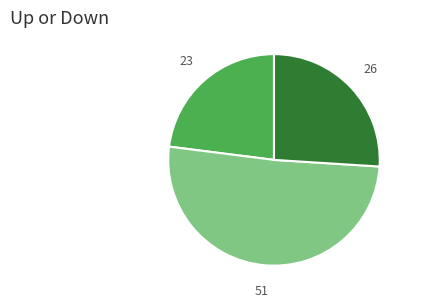

Is there any slice that represents more than half of the pie?

Yes